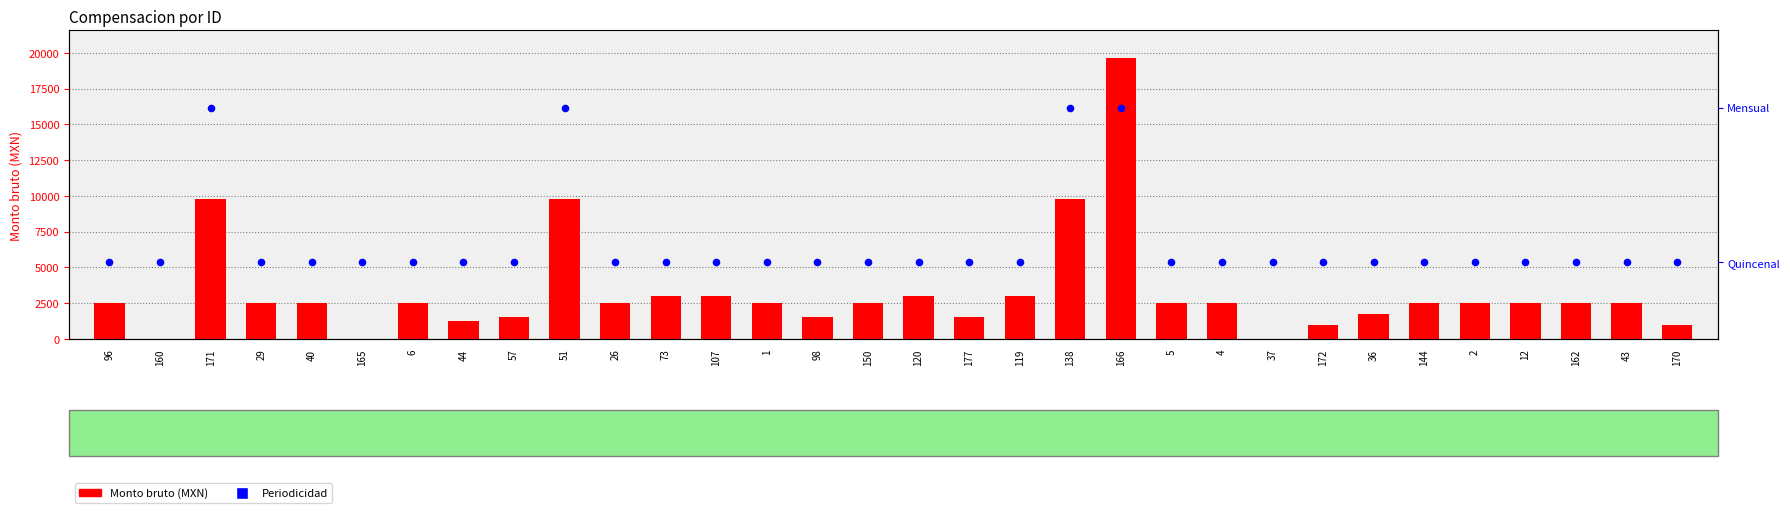

Which series reaches the maximum Y coordinate?

Monto bruto